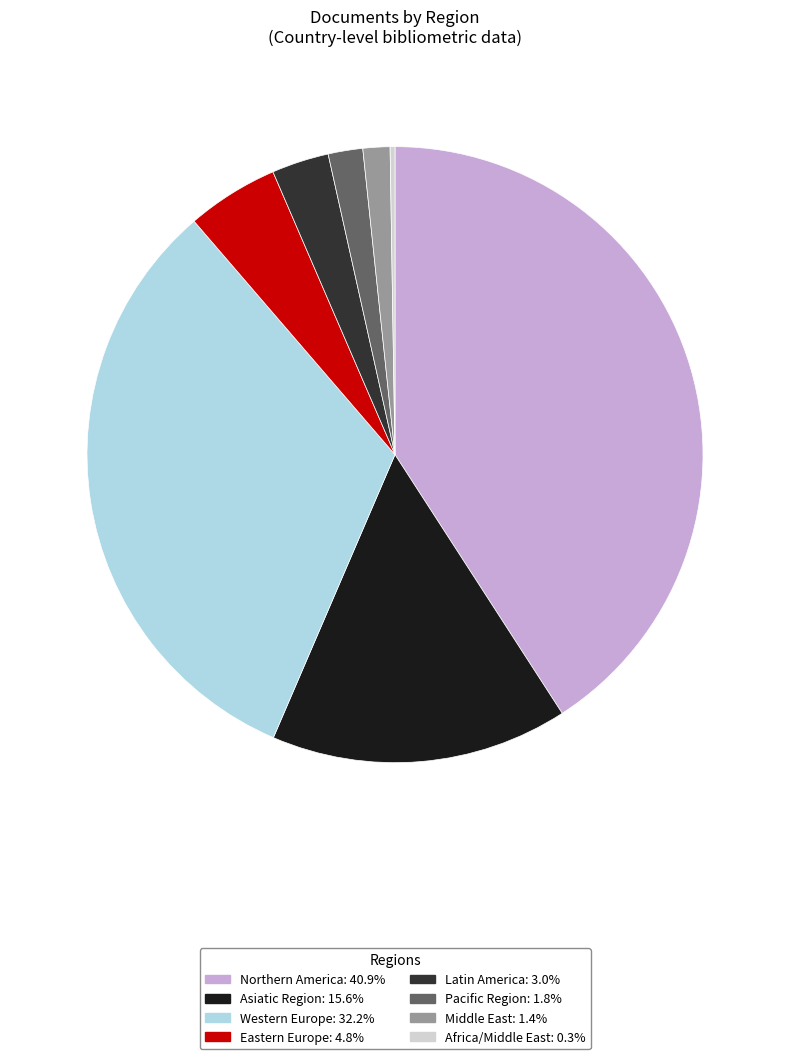

Which has a higher value, Middle East or Northern America?

Northern America